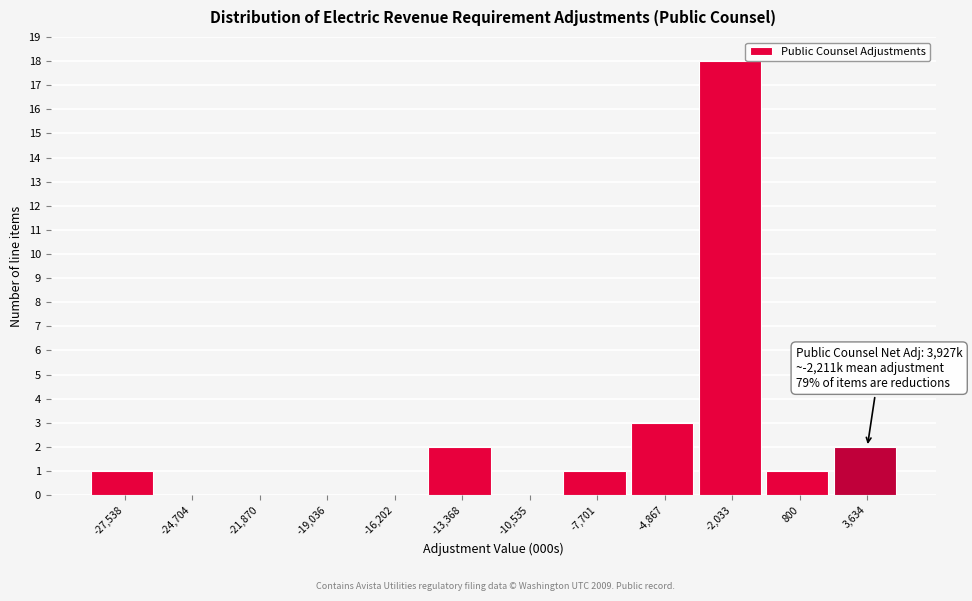

Reading left to right, list all the values displayed in this chart.

-27,538=1	-24,704=0	-21,870=0	-19,036=0	-16,202=0	-13,368=2	-10,535=0	-7,701=1	-4,867=3	-2,033=18	800=1	3,634=2